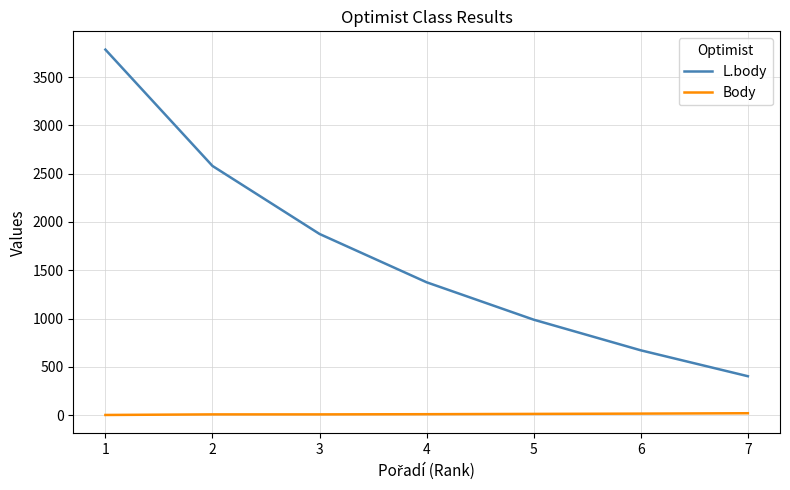

Which label corresponds to the largest value in the chart?

1